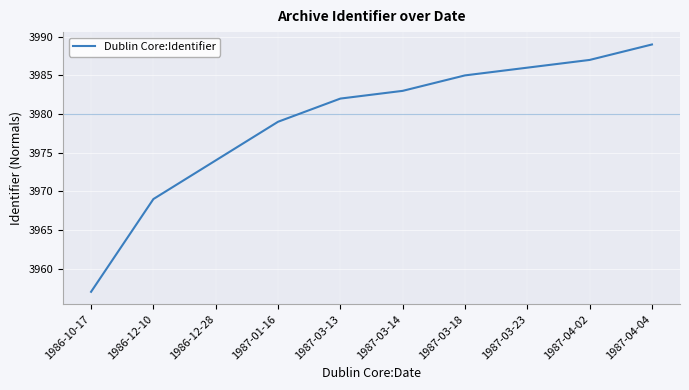

What position from the right is 1987-01-16?

7